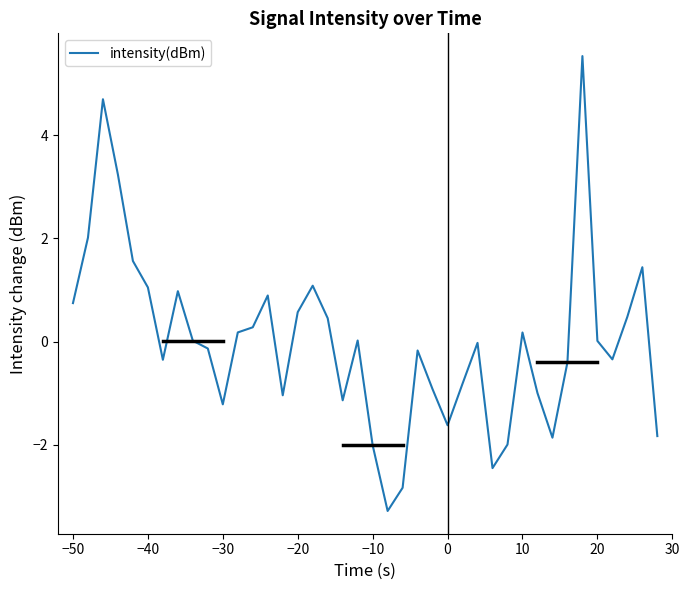

How many interior local valleys (lower than both neighbors) does the data have?

9